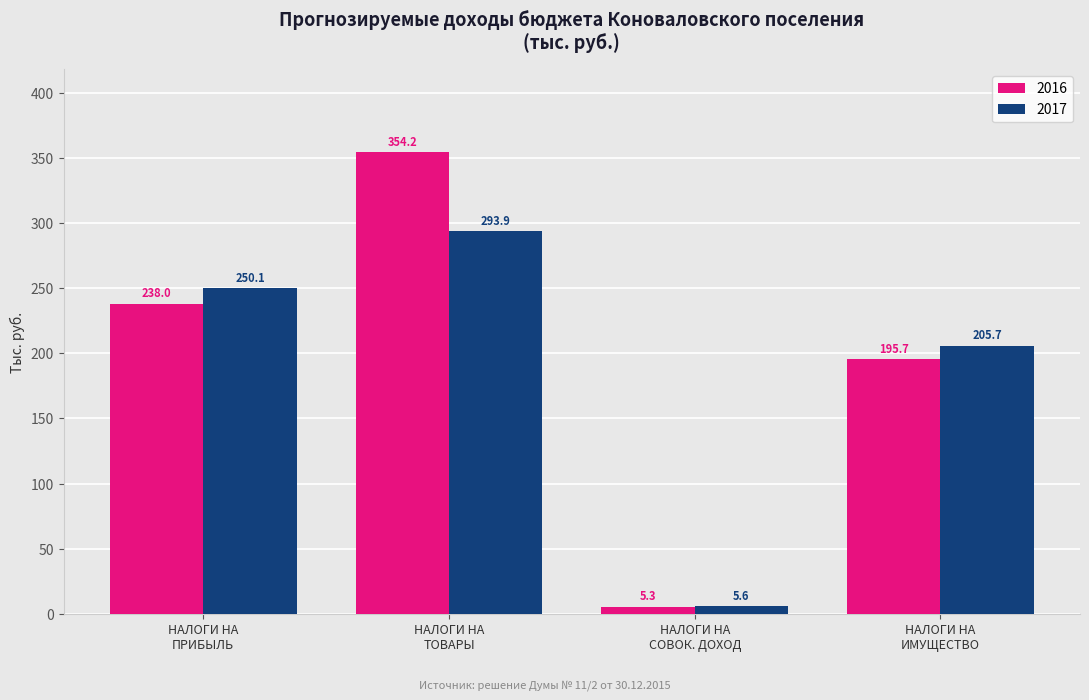

What is the sum of all 2017 values?

755.3